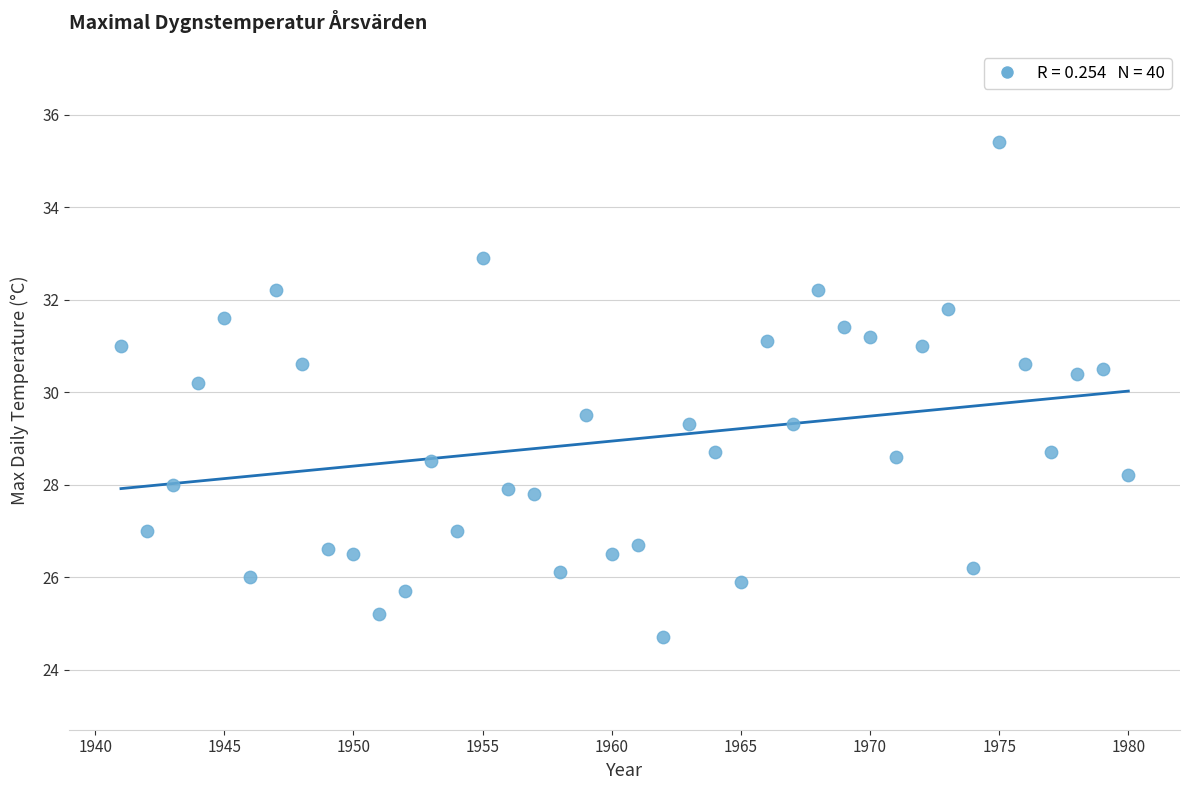

What is the range of Y values (max minus min)?

10.7